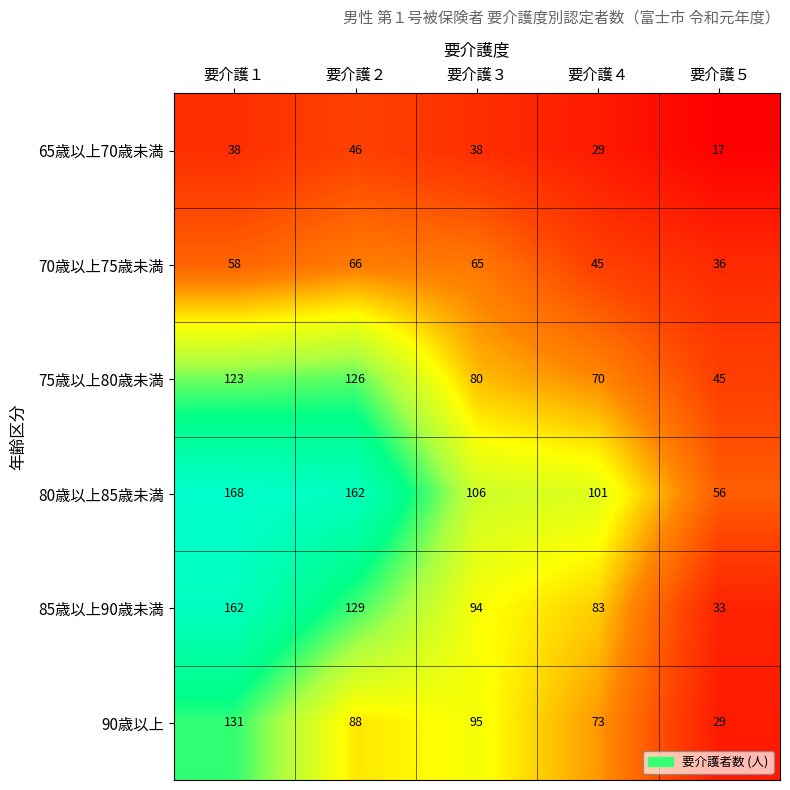

Reading right to left, transcribe all the data shown in this chart.

65歳以上70歳未満: 要介護５=17	要介護４=29	要介護３=38	要介護２=46	要介護１=38
70歳以上75歳未満: 要介護５=36	要介護４=45	要介護３=65	要介護２=66	要介護１=58
75歳以上80歳未満: 要介護５=45	要介護４=70	要介護３=80	要介護２=126	要介護１=123
80歳以上85歳未満: 要介護５=56	要介護４=101	要介護３=106	要介護２=162	要介護１=168
85歳以上90歳未満: 要介護５=33	要介護４=83	要介護３=94	要介護２=129	要介護１=162
90歳以上: 要介護５=29	要介護４=73	要介護３=95	要介護２=88	要介護１=131